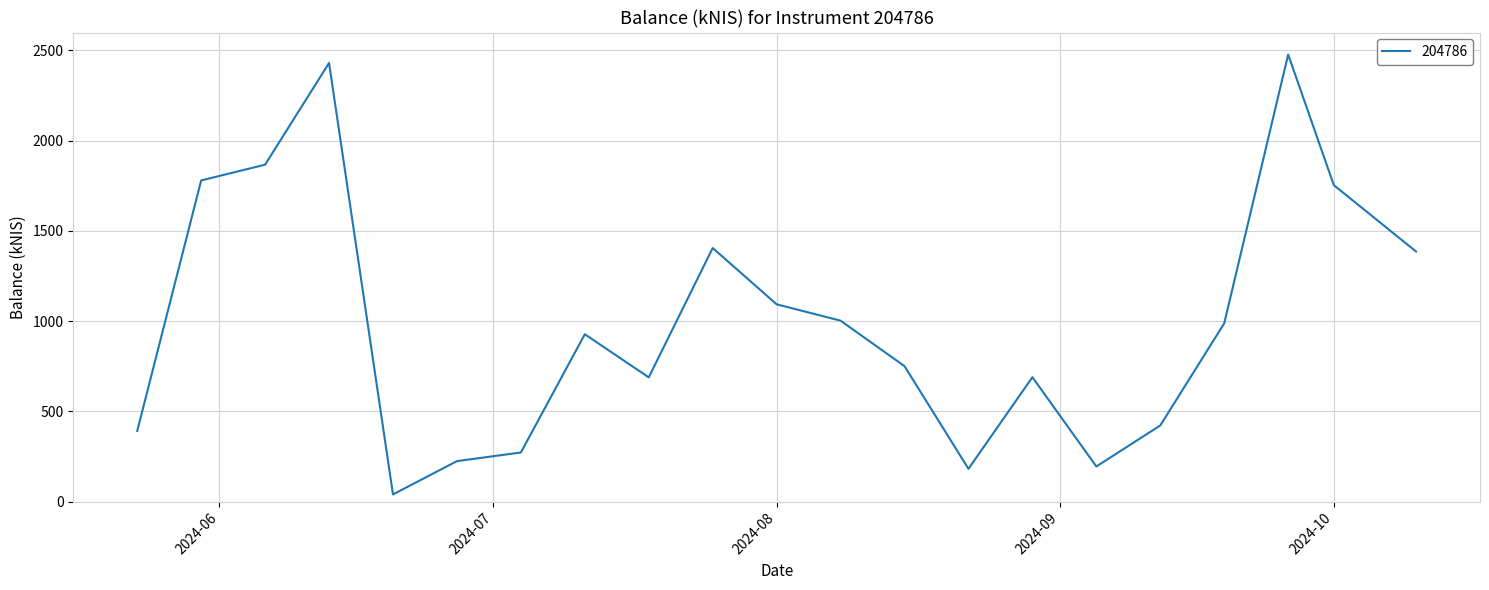

Count the number of data series in this chart.

1